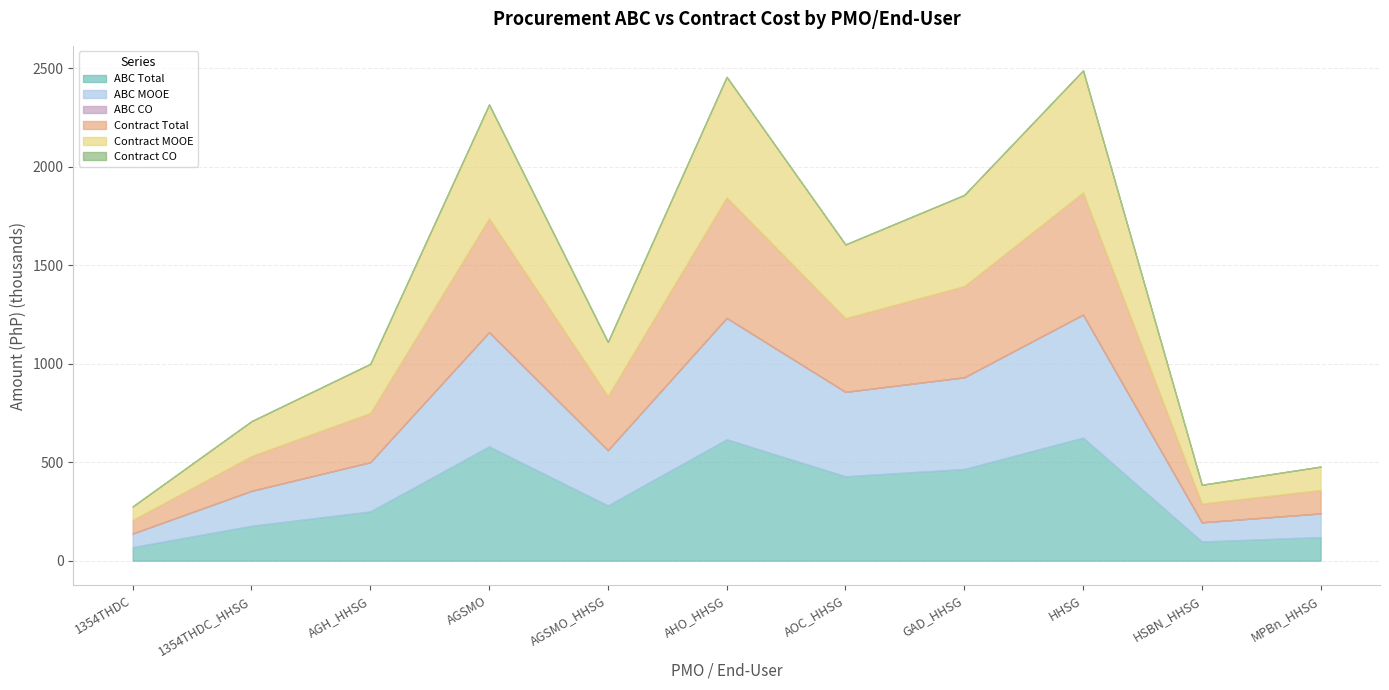

What is the label of the 2nd point from the left?

1354THDC_HHSG